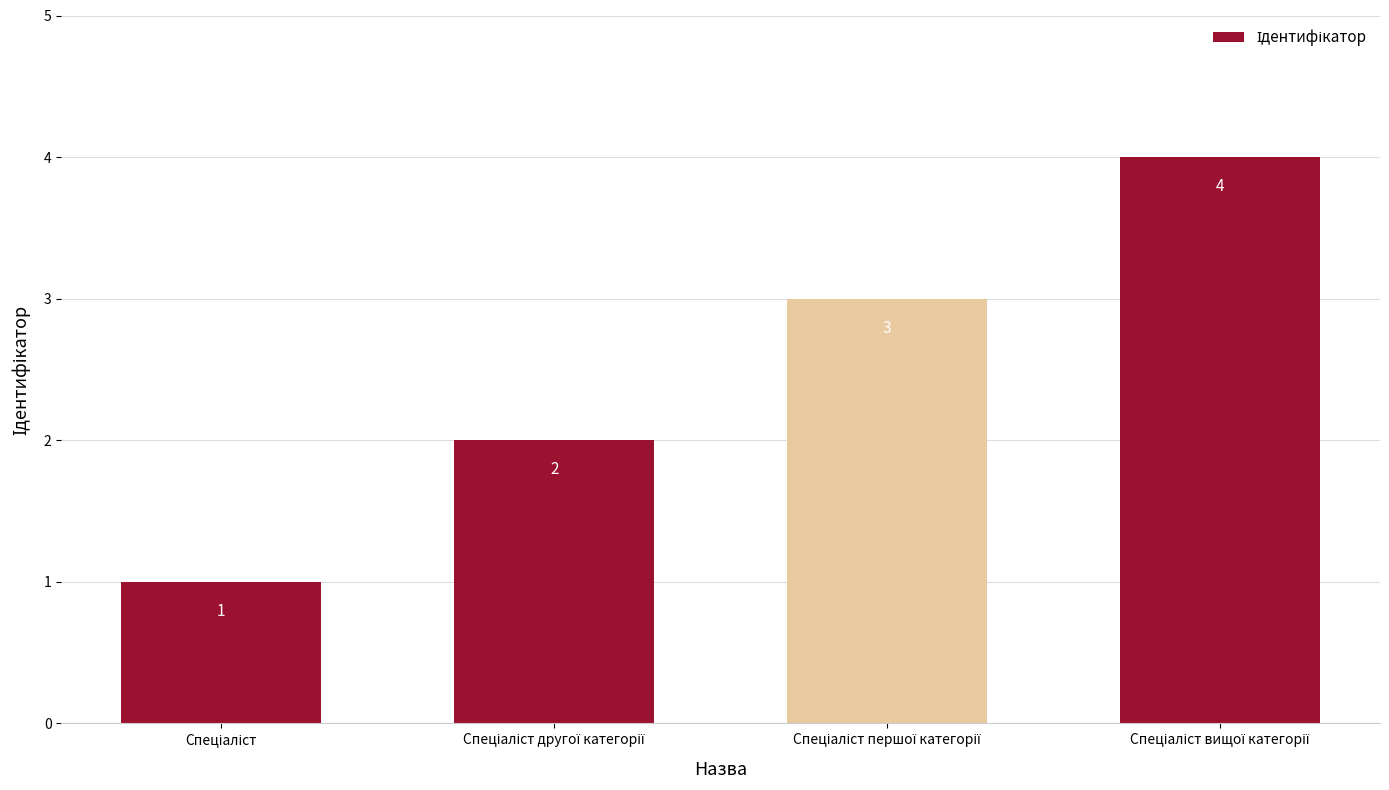

What is the sum of all values?

10